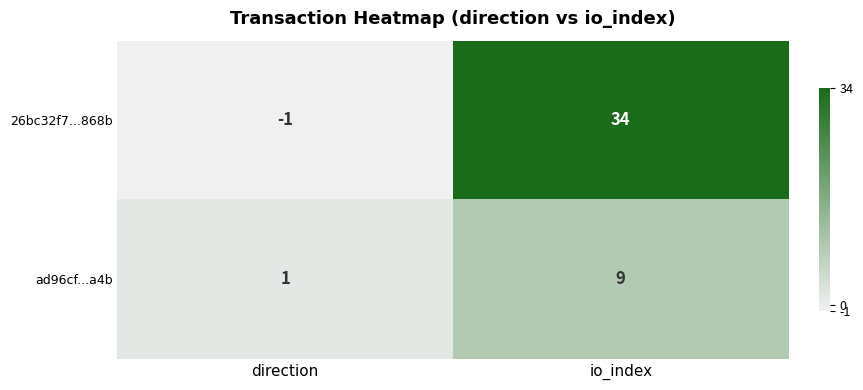

List the series in order of their overall mean, highest first.

26bc32f7...868b, ad96cf...a4b